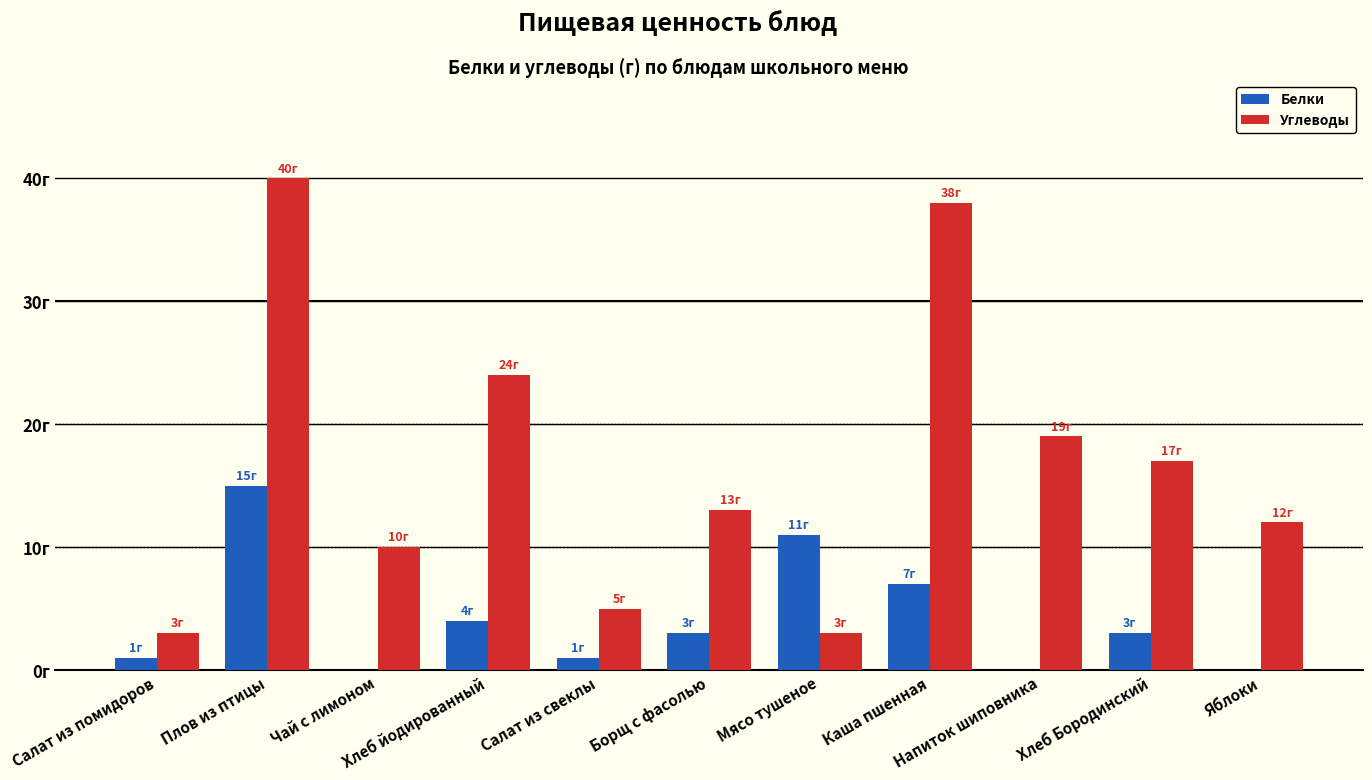

Which label corresponds to the smallest value in the chart?

Чай с лимоном